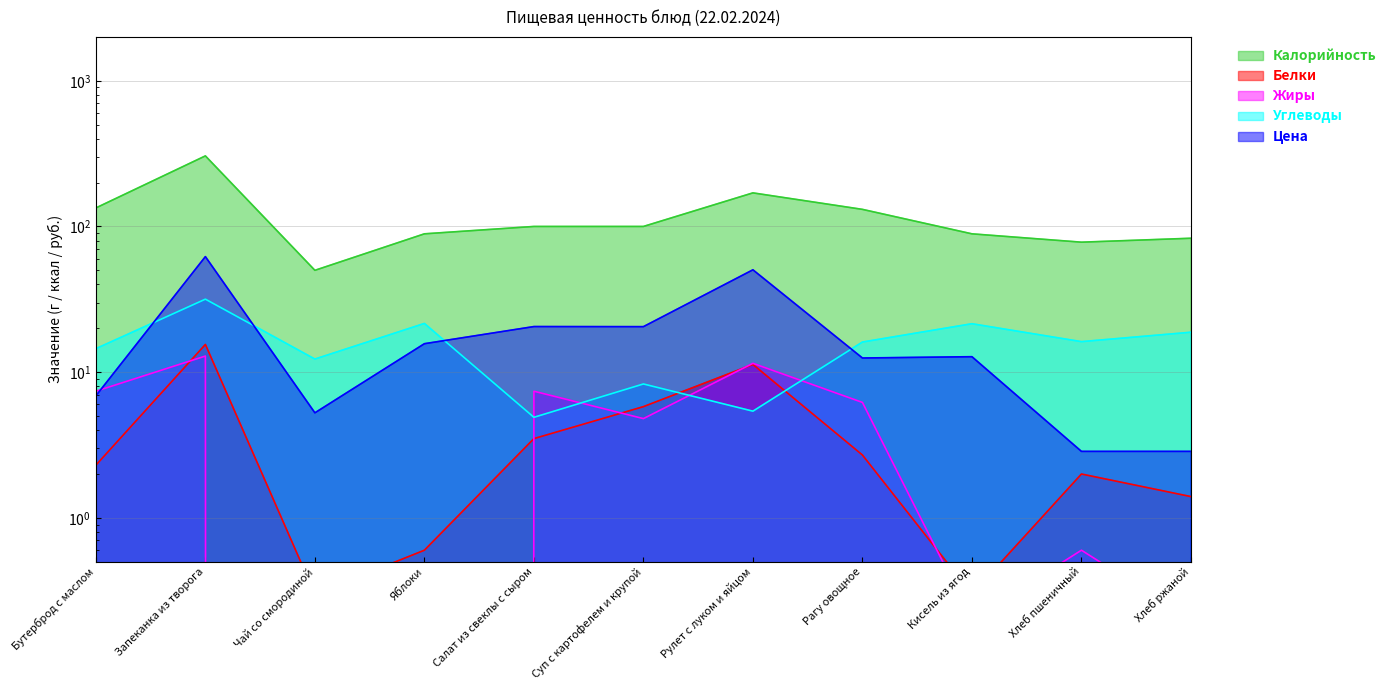

Reading right to left, extract all data points from this chart.

Калорийность: Хлеб ржаной=83.0	Хлеб пшеничный=78.0	Кисель из ягод=89.0	Рагу овощное=131.0	Рулет с луком и яйцом=170.0	Суп с картофелем и крупой=100.0	Салат из свеклы с сыром=100.0	Яблоки=89.0	Чай со смородиной=50.0	Запеканка из творога=305.0	Бутерброд с маслом=134.0
Белки: Хлеб ржаной=1.4	Хлеб пшеничный=2.0	Кисель из ягод=0.3	Рагу овощное=2.7	Рулет с луком и яйцом=11.3	Суп с картофелем и крупой=5.8	Салат из свеклы с сыром=3.5	Яблоки=0.6	Чай со смородиной=0.3	Запеканка из творога=15.5	Бутерброд с маслом=2.3
Жиры: Хлеб ржаной=0.2	Хлеб пшеничный=0.6	Кисель из ягод=0.2	Рагу овощное=6.2	Рулет с луком и яйцом=11.5	Суп с картофелем и крупой=4.8	Салат из свеклы с сыром=7.4	Яблоки=0.0	Чай со смородиной=0.0	Запеканка из творога=12.9	Бутерброд с маслом=7.4
Углеводы: Хлеб ржаной=18.8	Хлеб пшеничный=16.2	Кисель из ягод=21.5	Рагу овощное=16.1	Рулет с луком и яйцом=5.4	Суп с картофелем и крупой=8.3	Салат из свеклы с сыром=4.9	Яблоки=21.6	Чай со смородиной=12.3	Запеканка из творога=31.7	Бутерброд с маслом=14.5
Цена: Хлеб ржаной=2.9	Хлеб пшеничный=2.9	Кисель из ягод=12.8	Рагу овощное=12.5	Рулет с луком и яйцом=50.4	Суп с картофелем и крупой=20.5	Салат из свеклы с сыром=20.6	Яблоки=15.7	Чай со смородиной=5.3	Запеканка из творога=62.1	Бутерброд с маслом=6.9